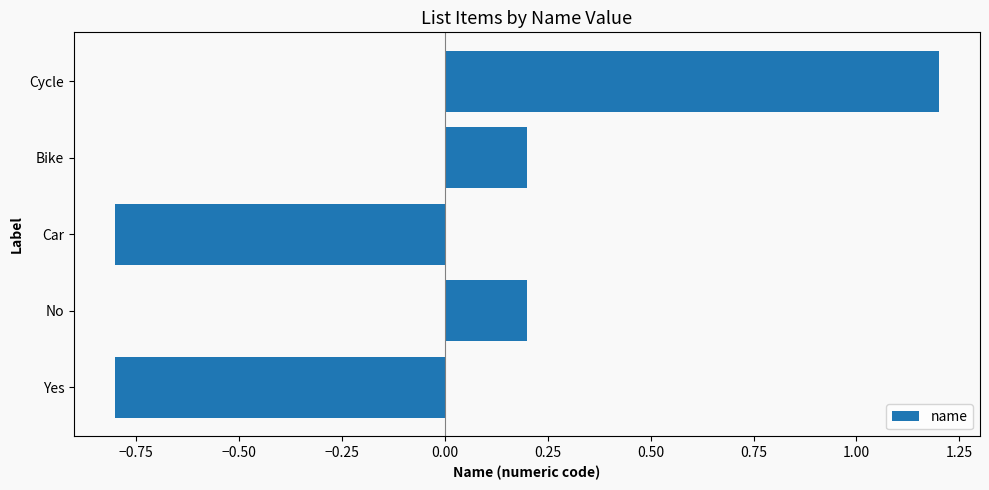

What is the change in value from Yes to Cycle?

+2.0